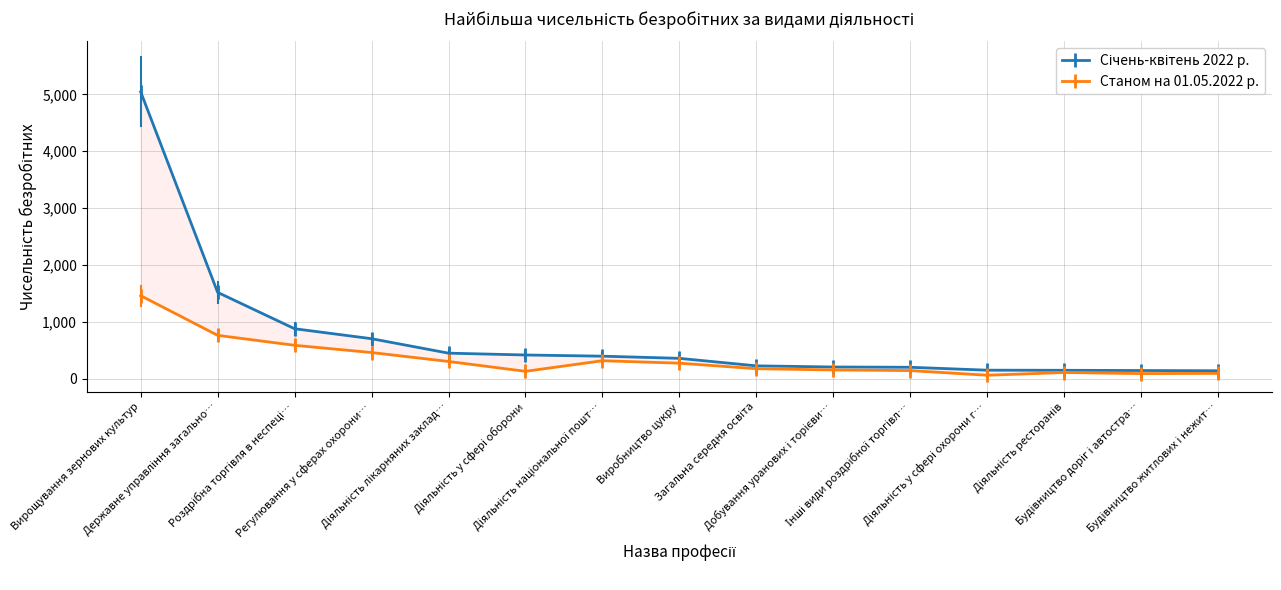

At which category does the chart reach its minimum across all series?

Діяльність у сфері охорони г…